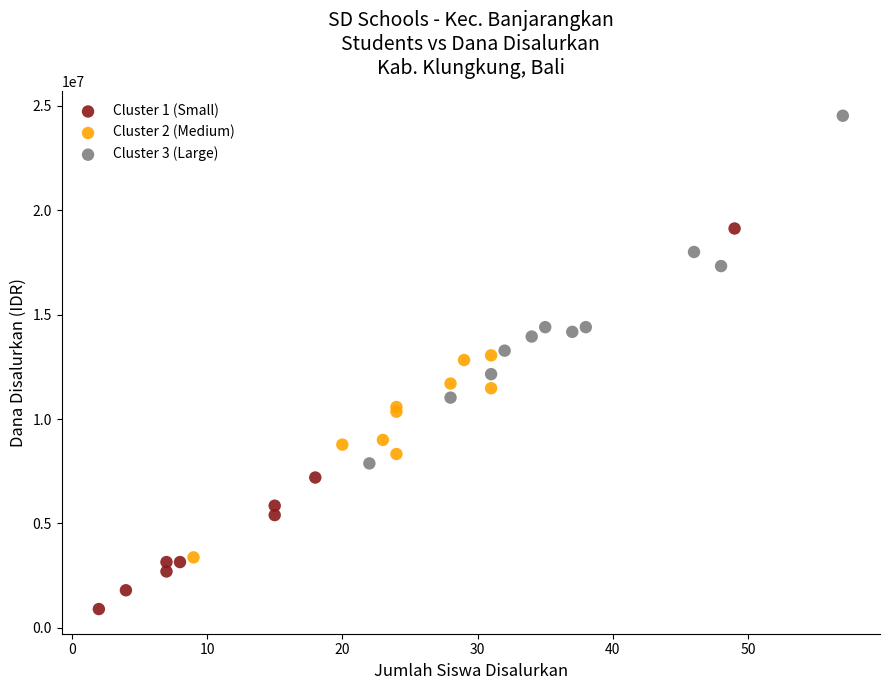

Which series contains the highest Y value?

Cluster 3 (Large)